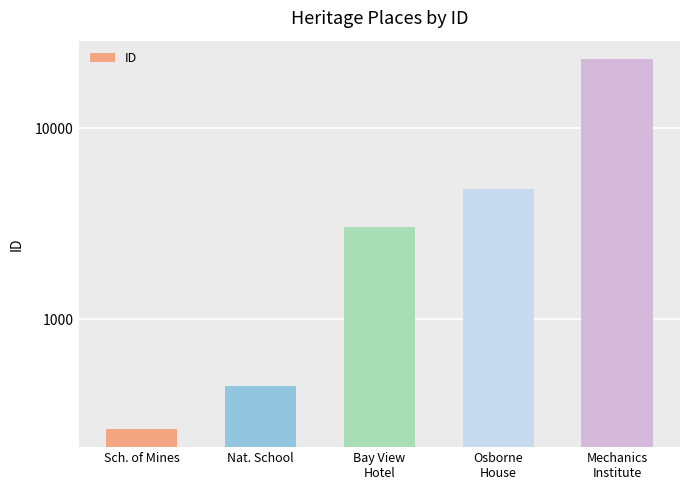

What is the value of the 4th bar from the left?

4789